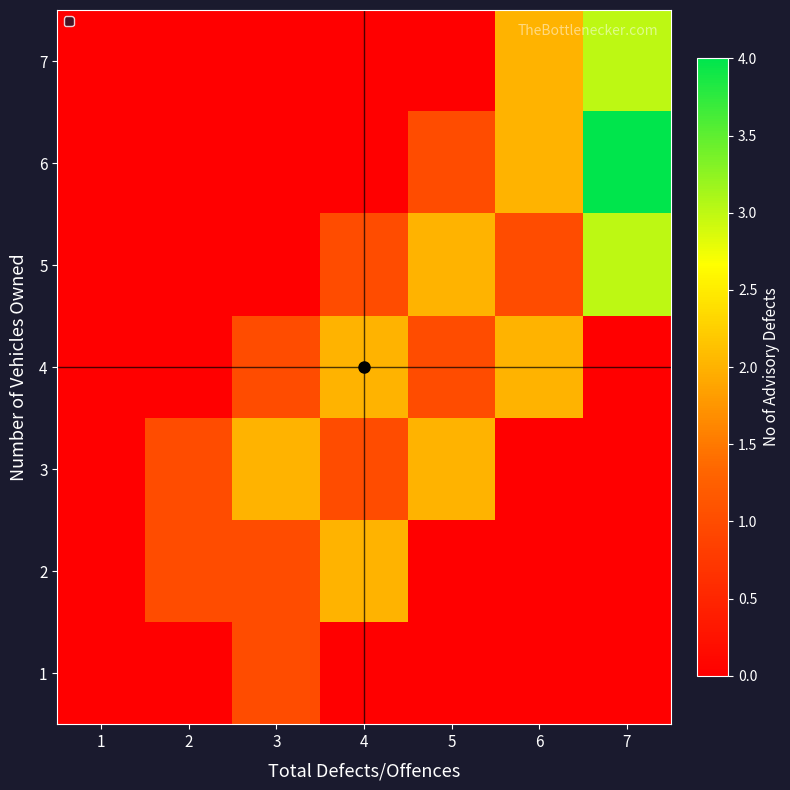

At how many categories does at least one series exceed 2?

1